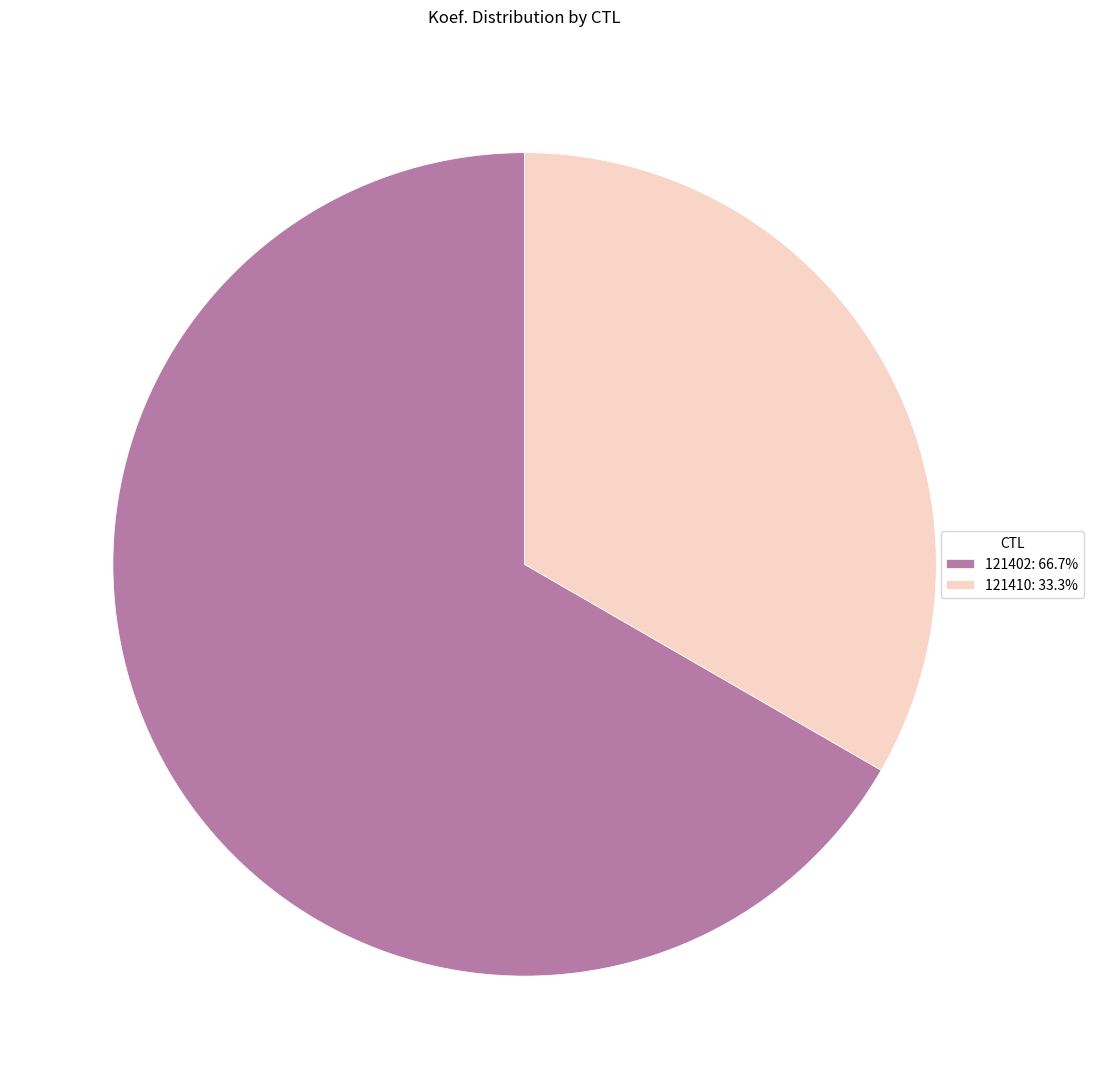

Count the number of slices in the pie.

2